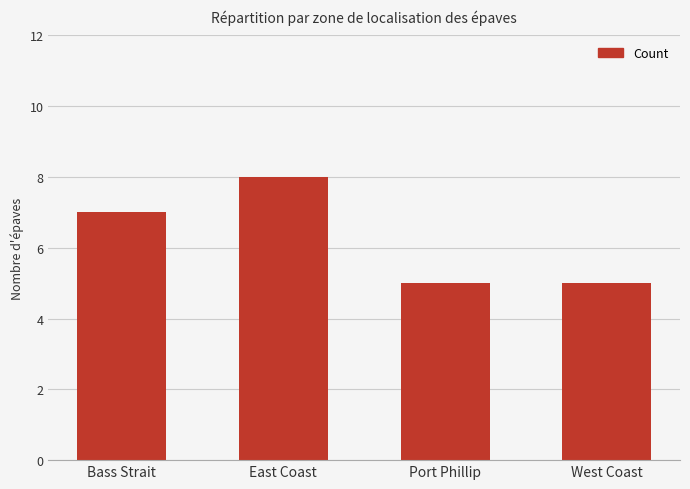

What value does the data have at Port Phillip?

5